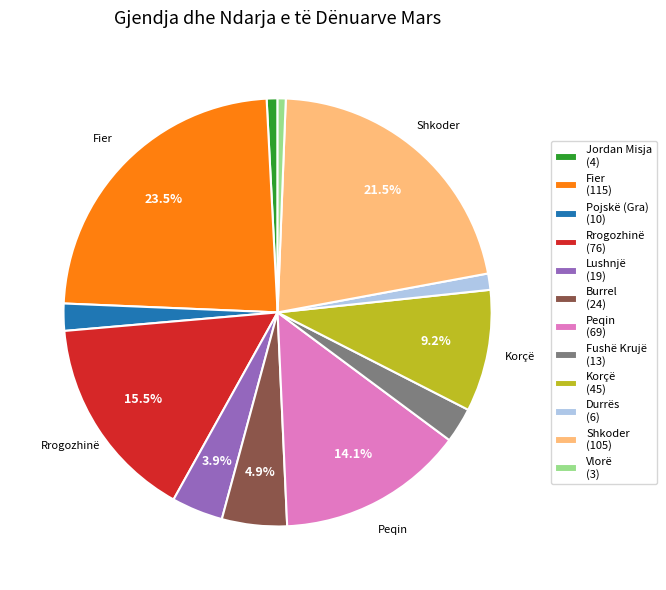

Count the number of slices in the pie.

12